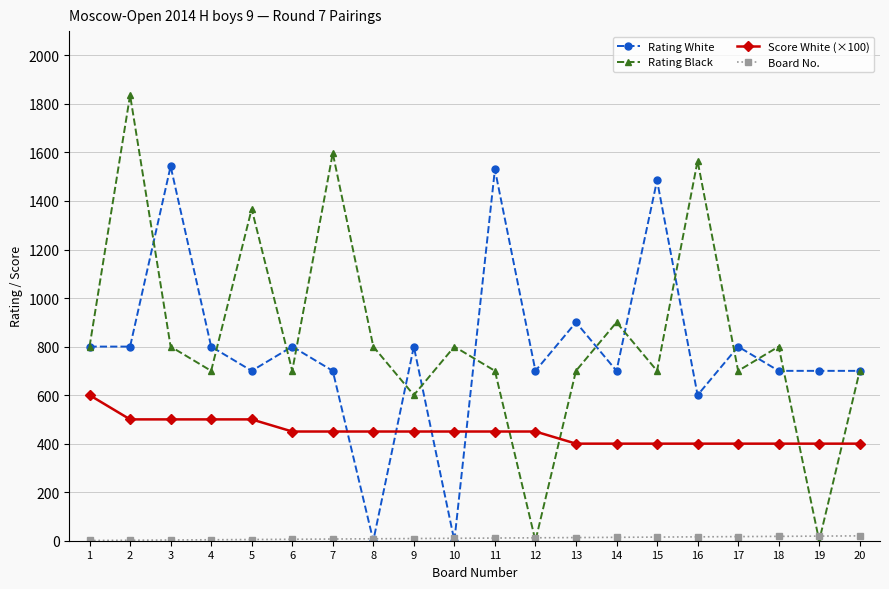

What is the greatest value displayed?

1836